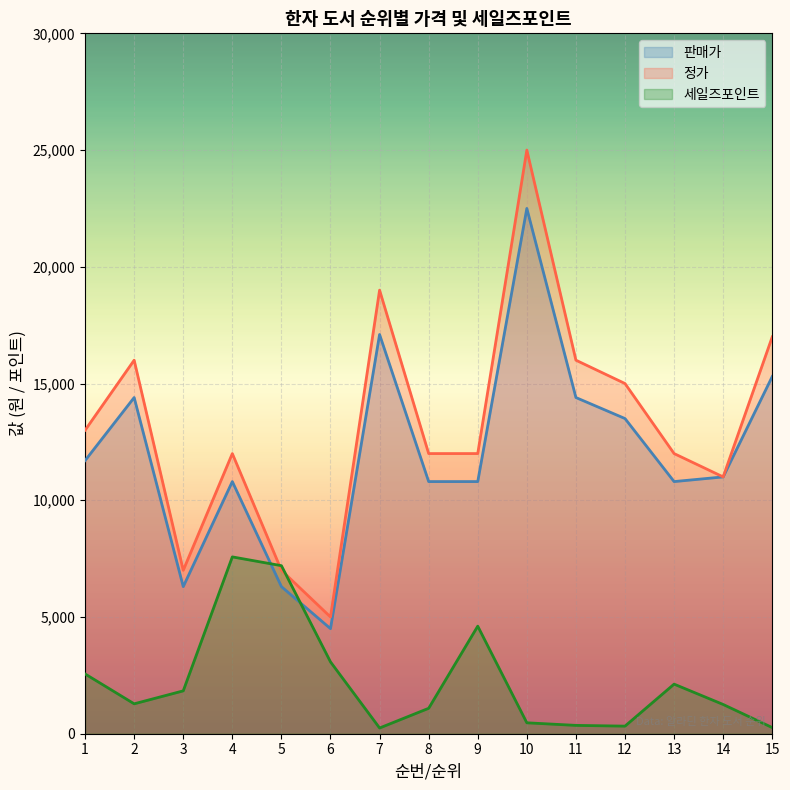

Reading right to left, list all the values displayed in this chart.

판매가: 15=15300	14=11000	13=10800	12=13500	11=14400	10=22500	9=10800	8=10800	7=17100	6=4500	5=6300	4=10800	3=6300	2=14400	1=11700
정가: 15=17000	14=11000	13=12000	12=15000	11=16000	10=25000	9=12000	8=12000	7=19000	6=5000	5=7000	4=12000	3=7000	2=16000	1=13000
세일즈포인트: 15=263	14=1253	13=2124	12=325	11=357	10=468	9=4607	8=1089	7=245	6=3077	5=7198	4=7574	3=1836	2=1281	1=2561